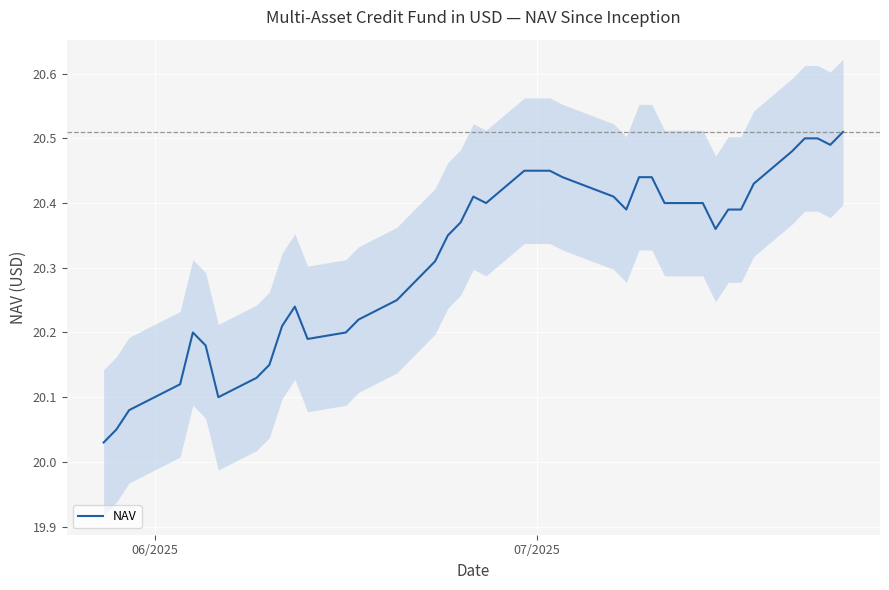

What is the sum of all values?

812.7